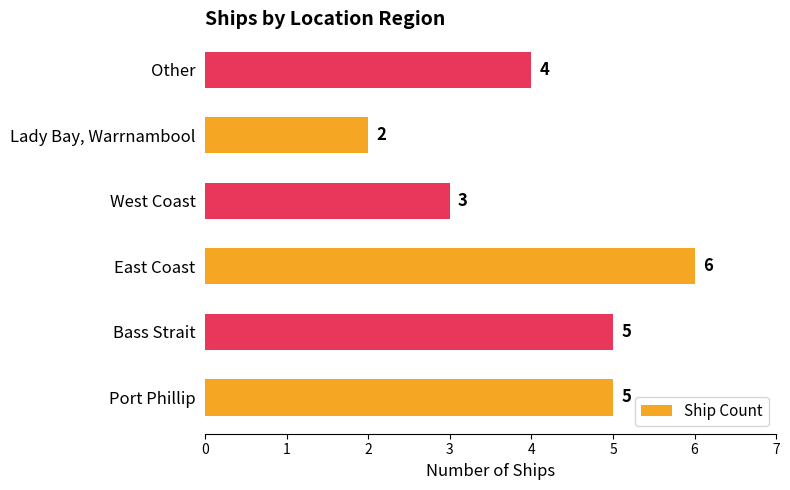

Count the values in the range 3 to 5.

4